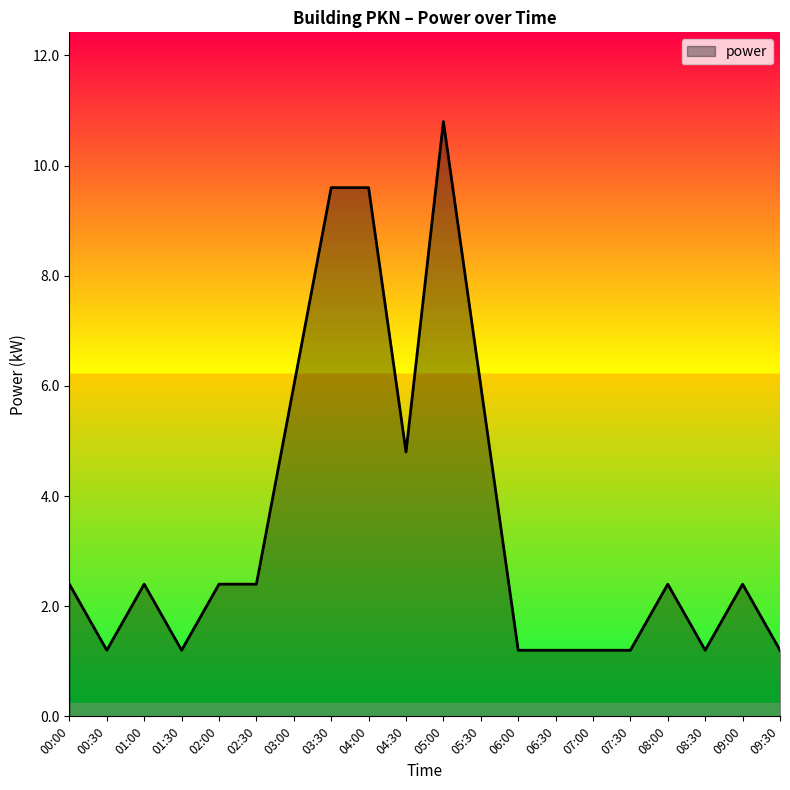

True or false: the data has more than 0 interior local peaks.

True